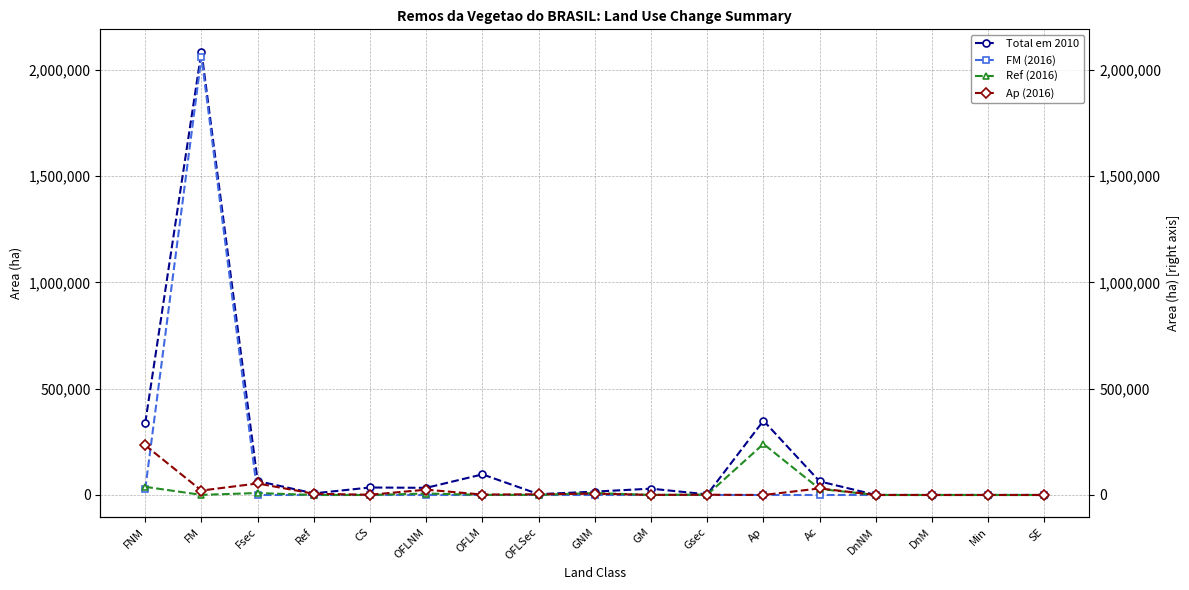

Which category has the lowest value in the Total em 2010 series?

DnM